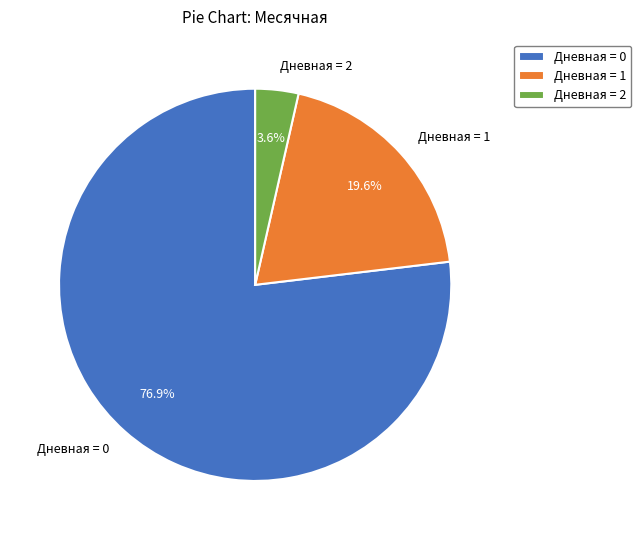

How many slices are in this pie chart?

3